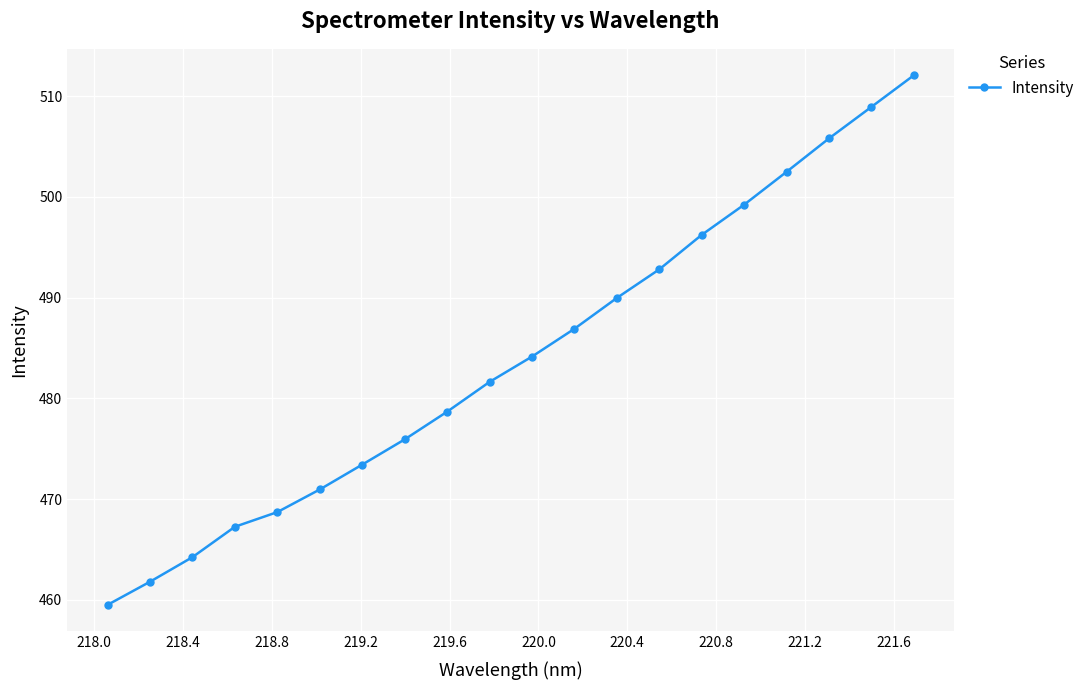

What is the value of the 12th point from the left?

486.9